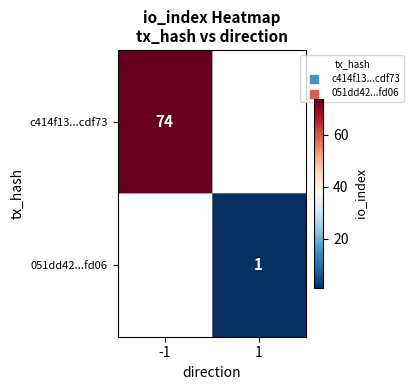

True or false: c414f13...cdf73 has a value of 17 at -1.

False